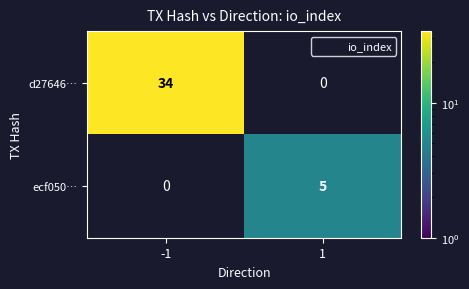

Which category has the highest value across all series?

-1